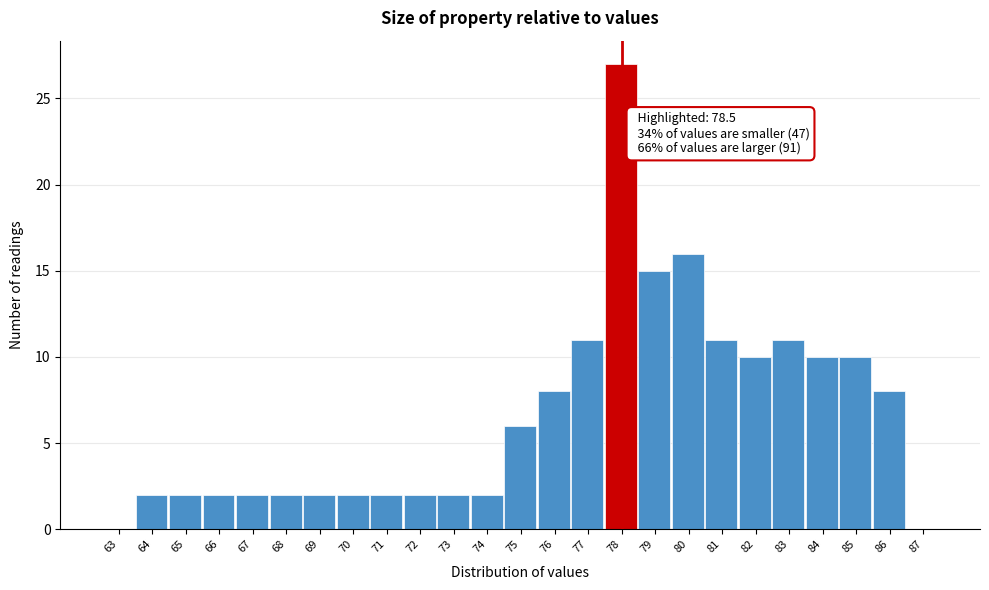

Reading right to left, extract all data points from this chart.

87=0	86=8	85=10	84=10	83=11	82=10	81=11	80=16	79=15	78=27	77=11	76=8	75=6	74=2	73=2	72=2	71=2	70=2	69=2	68=2	67=2	66=2	65=2	64=2	63=0